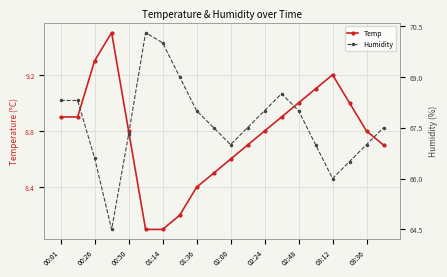

What is the value of the Humidity point at the 8th from the left?

69.0